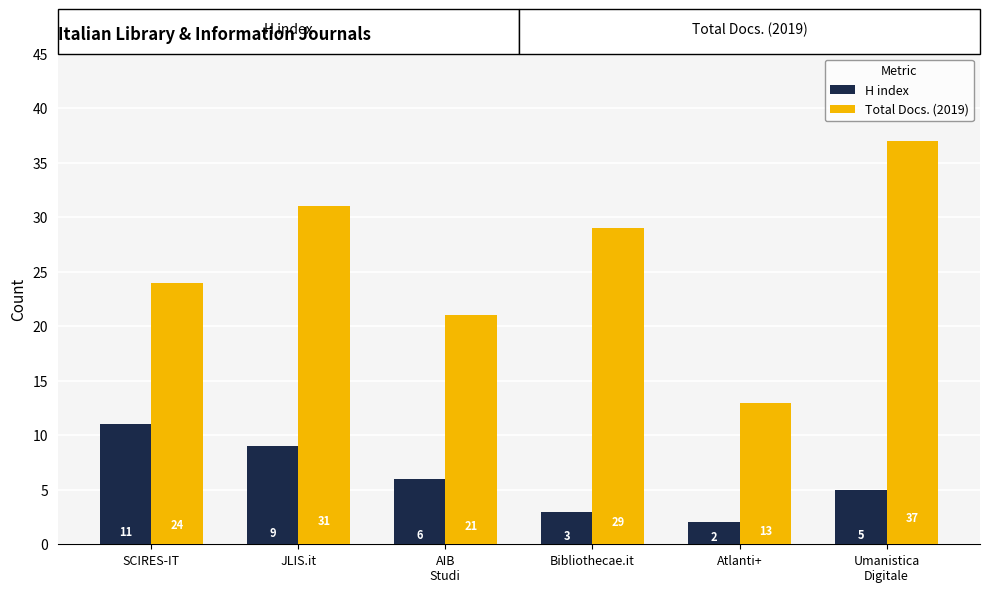

Reading right to left, extract all data points from this chart.

H index: Umanistica
Digitale=5	Atlanti+=2	Bibliothecae.it=3	AIB
Studi=6	JLIS.it=9	SCIRES-IT=11
Total Docs. (2019): Umanistica
Digitale=37	Atlanti+=13	Bibliothecae.it=29	AIB
Studi=21	JLIS.it=31	SCIRES-IT=24